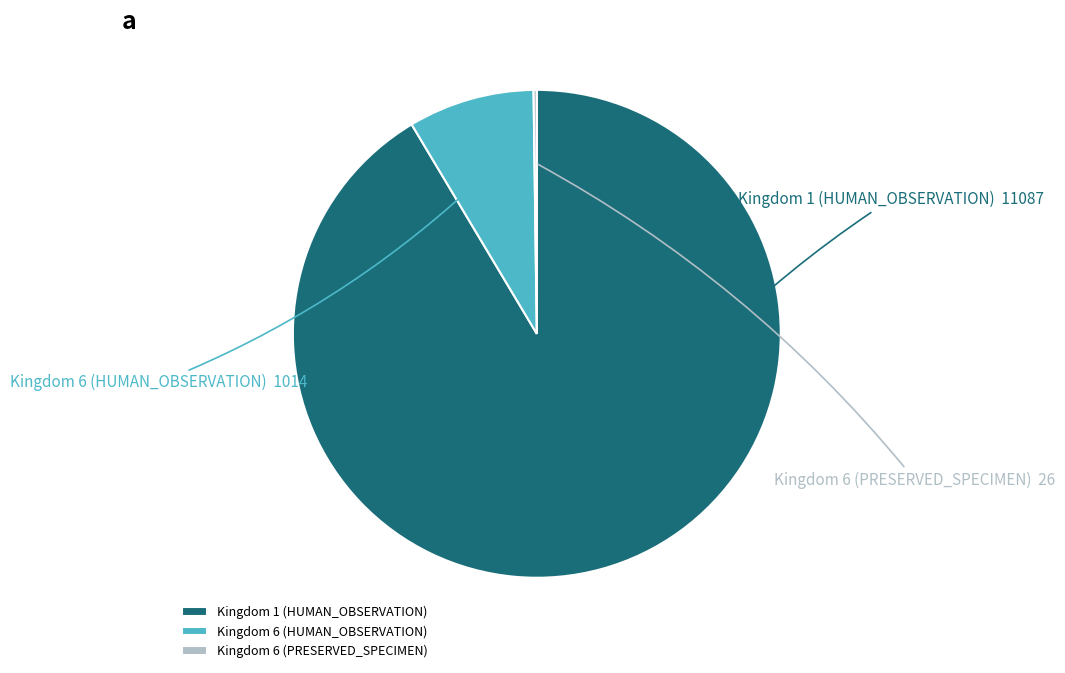

Which category has the biggest portion of the pie?

Kingdom 1 (HUMAN_OBSERVATION)